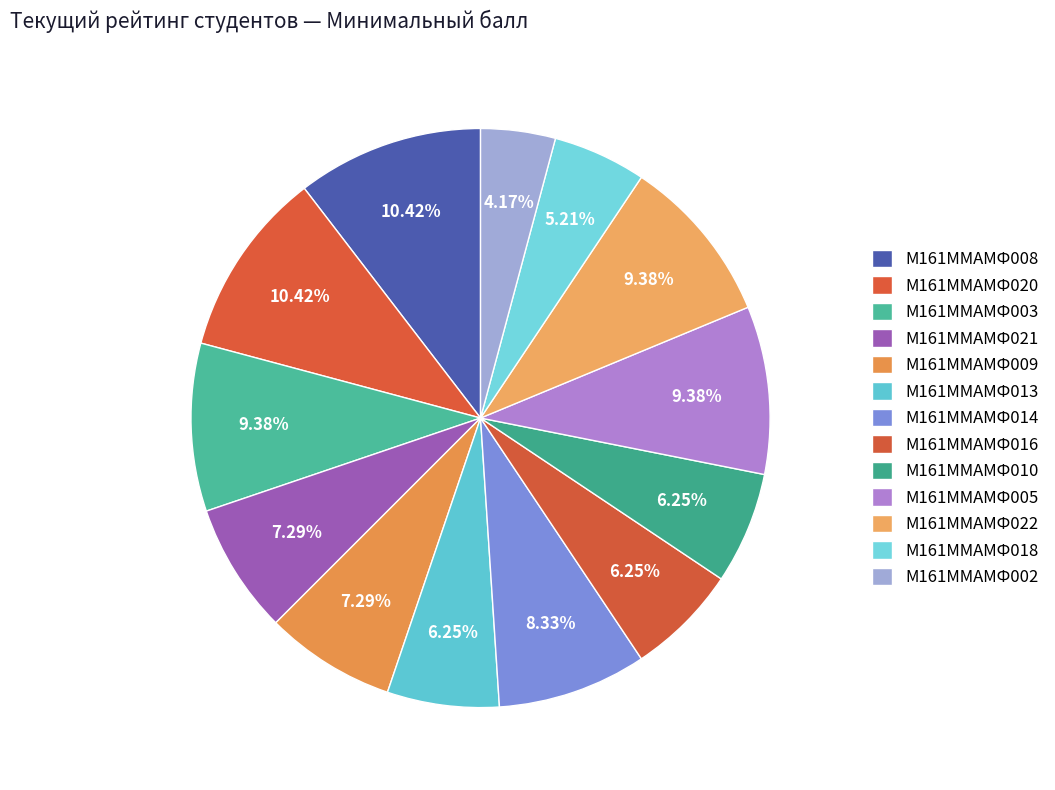

How many segments does this pie chart have?

13